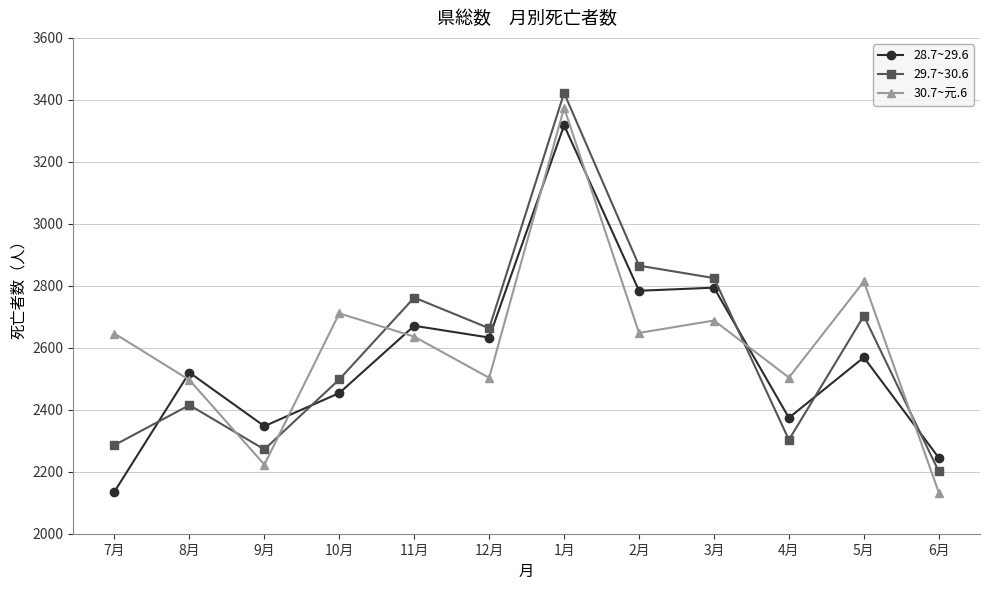

In 29.7~30.6, how many points are lower than both neighbors (excluding endpoints)?

3